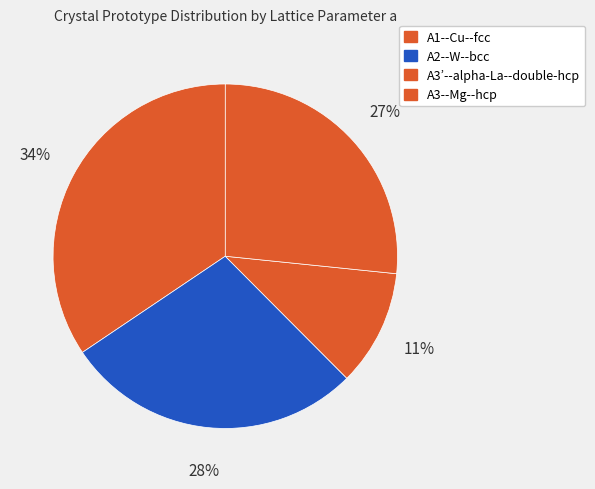

Count the number of slices in the pie.

4